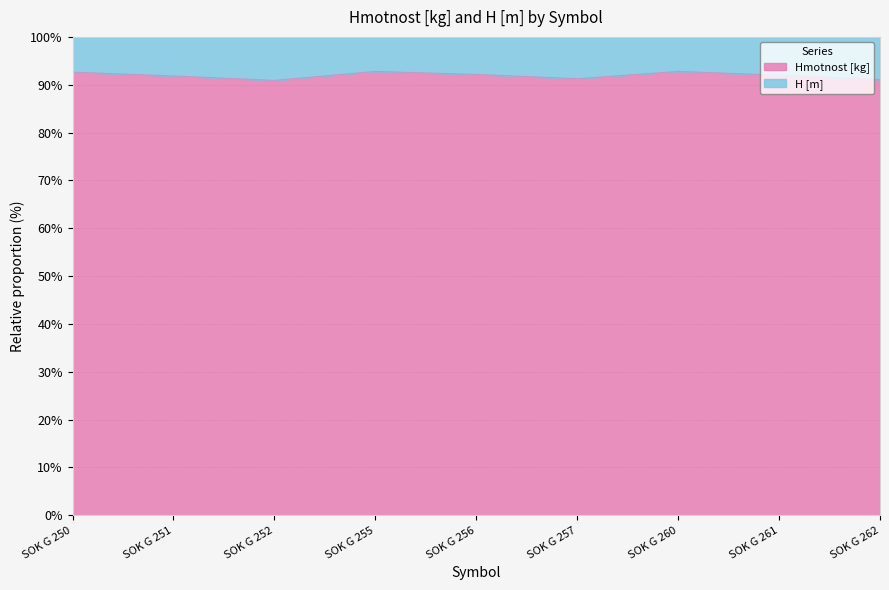

At which category does the data reach its first local peak?

SOK G 255